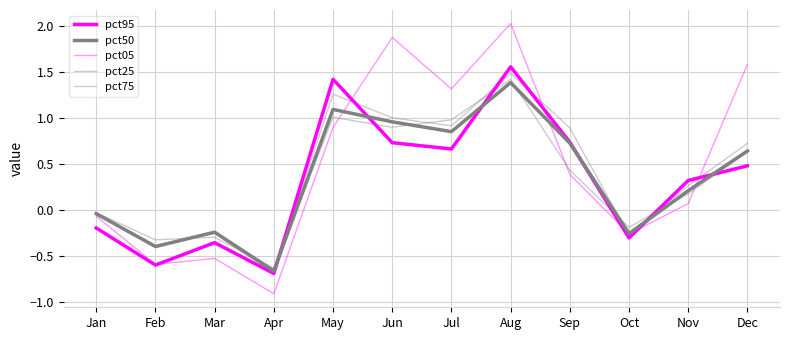

Rank the series at Jun from lowest to highest value.

pct95, pct25, pct50, pct75, pct05